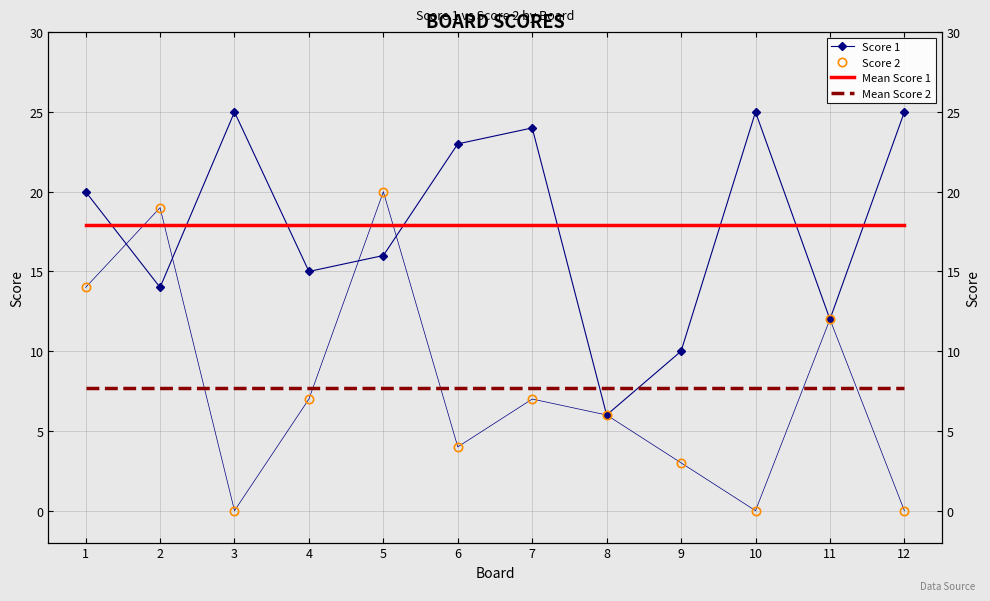

Which series has the widest spread of values?

Score 2